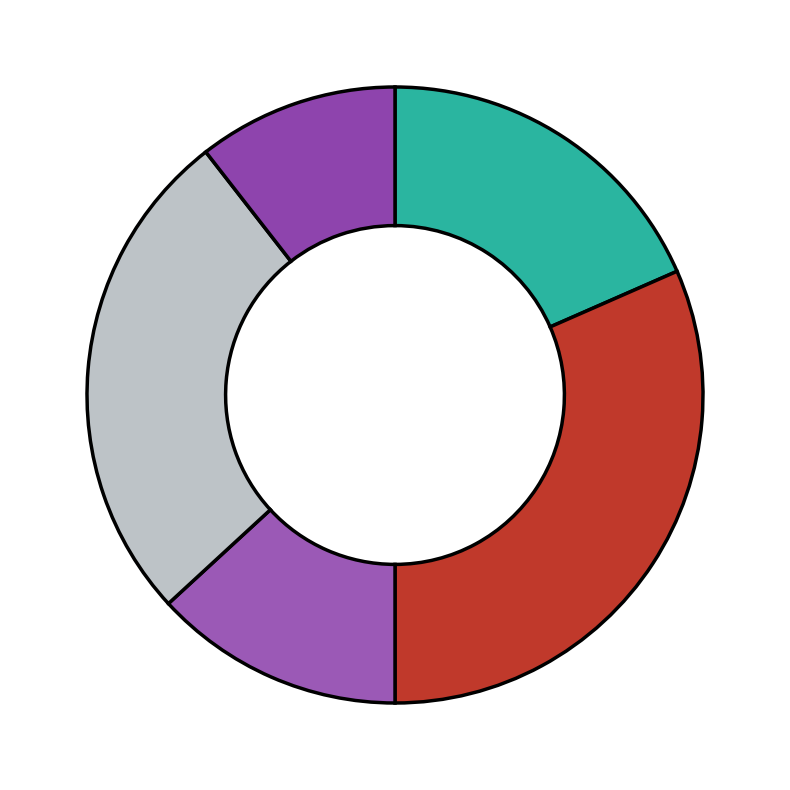

How many slices are in this pie chart?

5